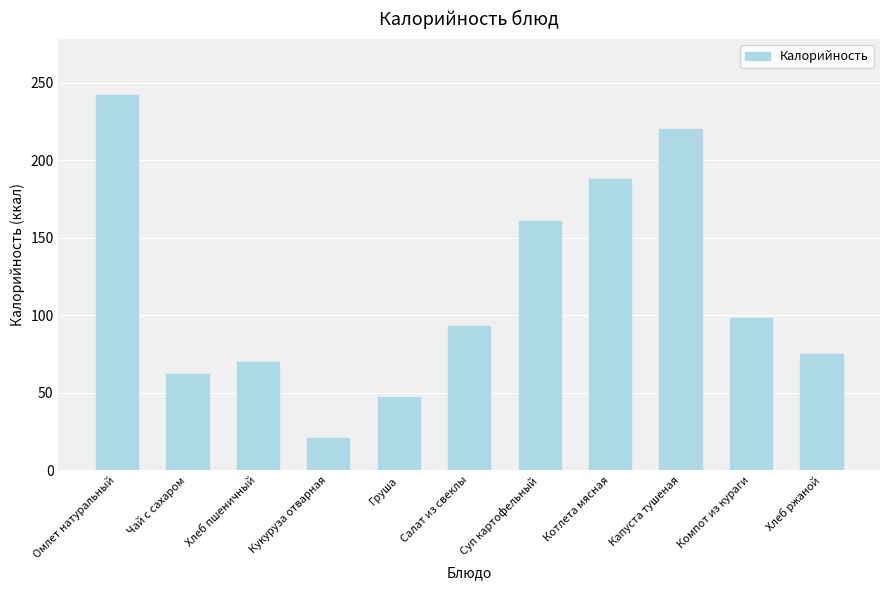

What is the smallest value displayed?

21.0